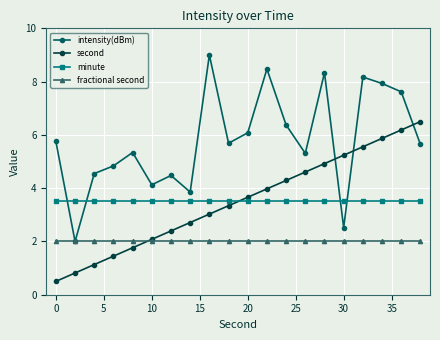

Which series ends up on top after the final intersection of intensity(dBm) and second?

second